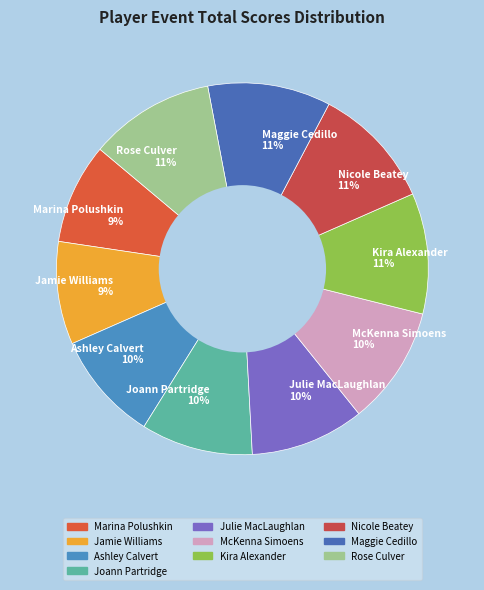

What percentage is the Rose Culver slice, to the nearest percent?

11%